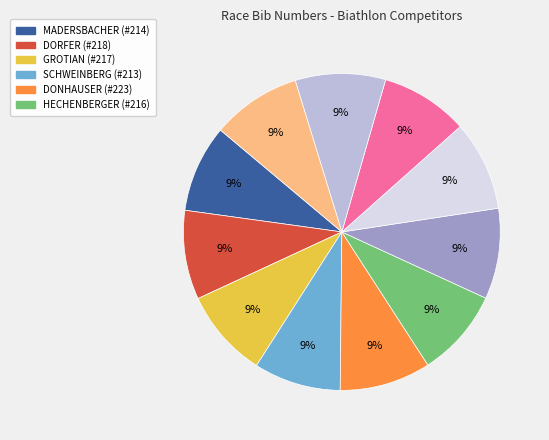

Is there a majority slice in this chart?

No